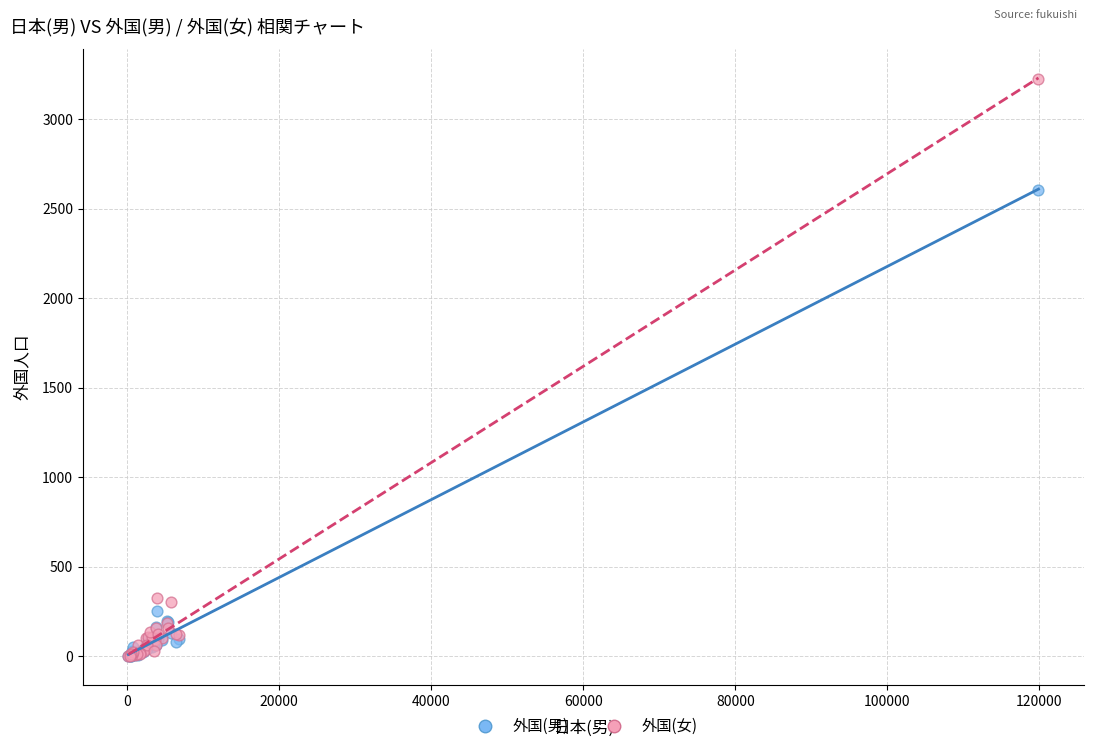

Which series contains the highest Y value?

外国(女)